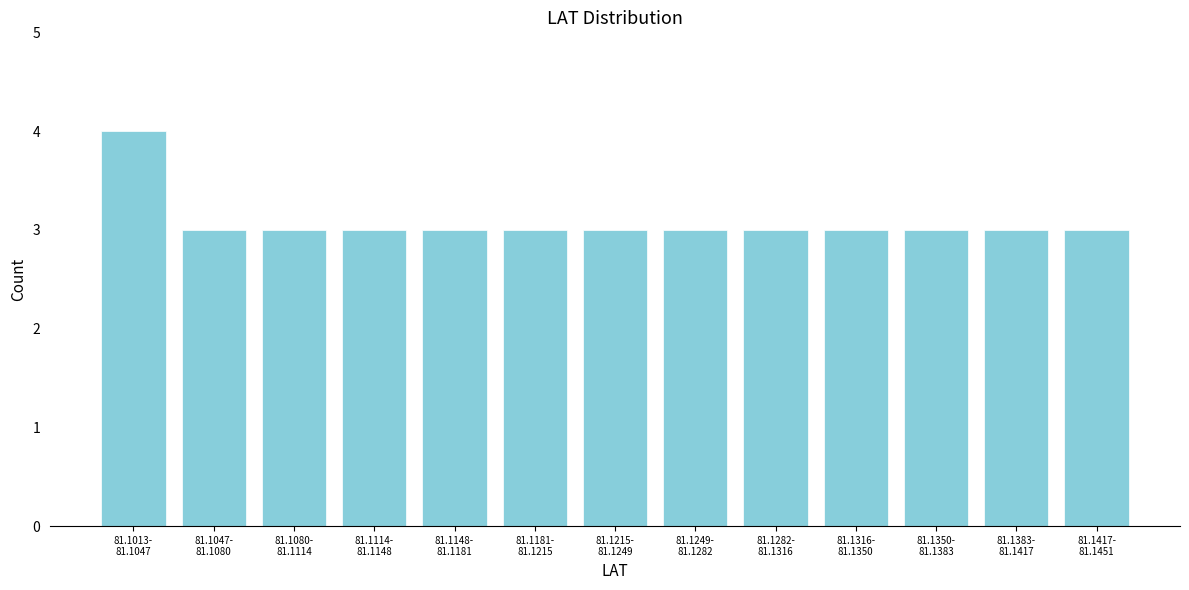

Reading left to right, list all the values displayed in this chart.

4	3	3	3	3	3	3	3	3	3	3	3	3